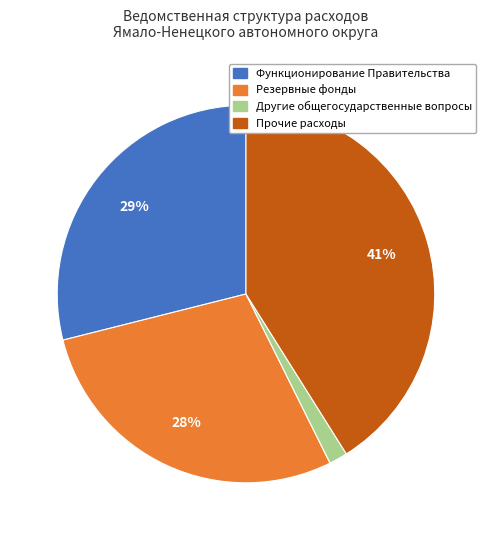

Rank the categories by value from highest to lowest.

Прочие расходы, Функционирование Правительства, Резервные фонды, Другие общегосударственные вопросы